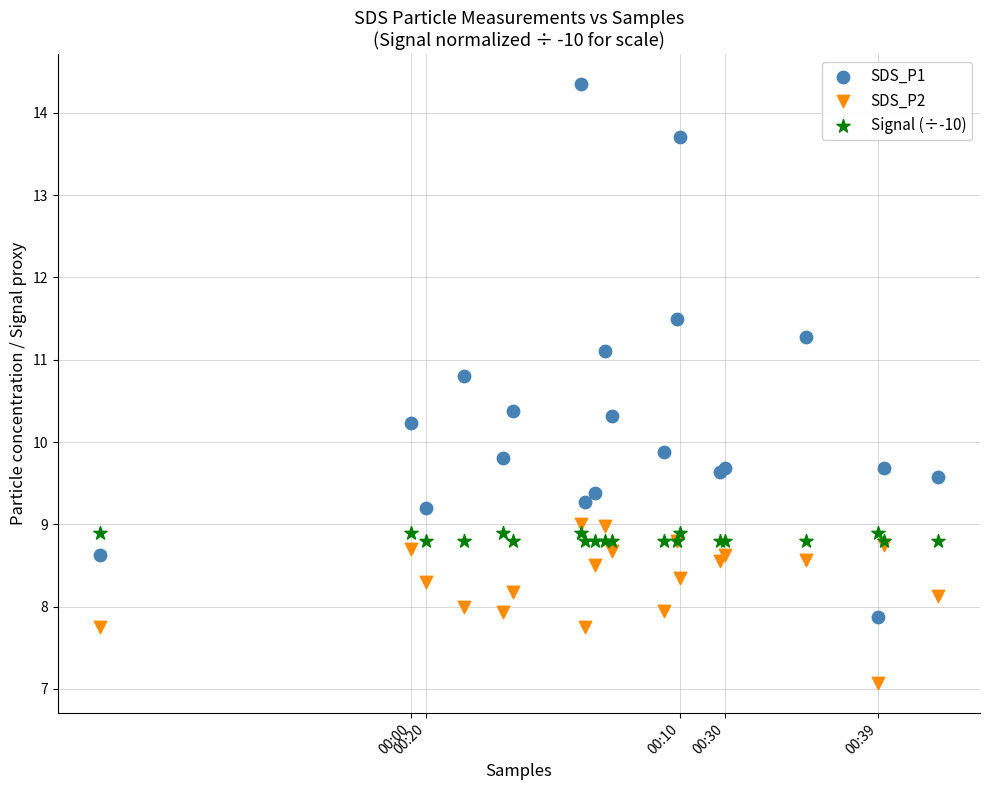

Which series contains the lowest Y value?

SDS_P2